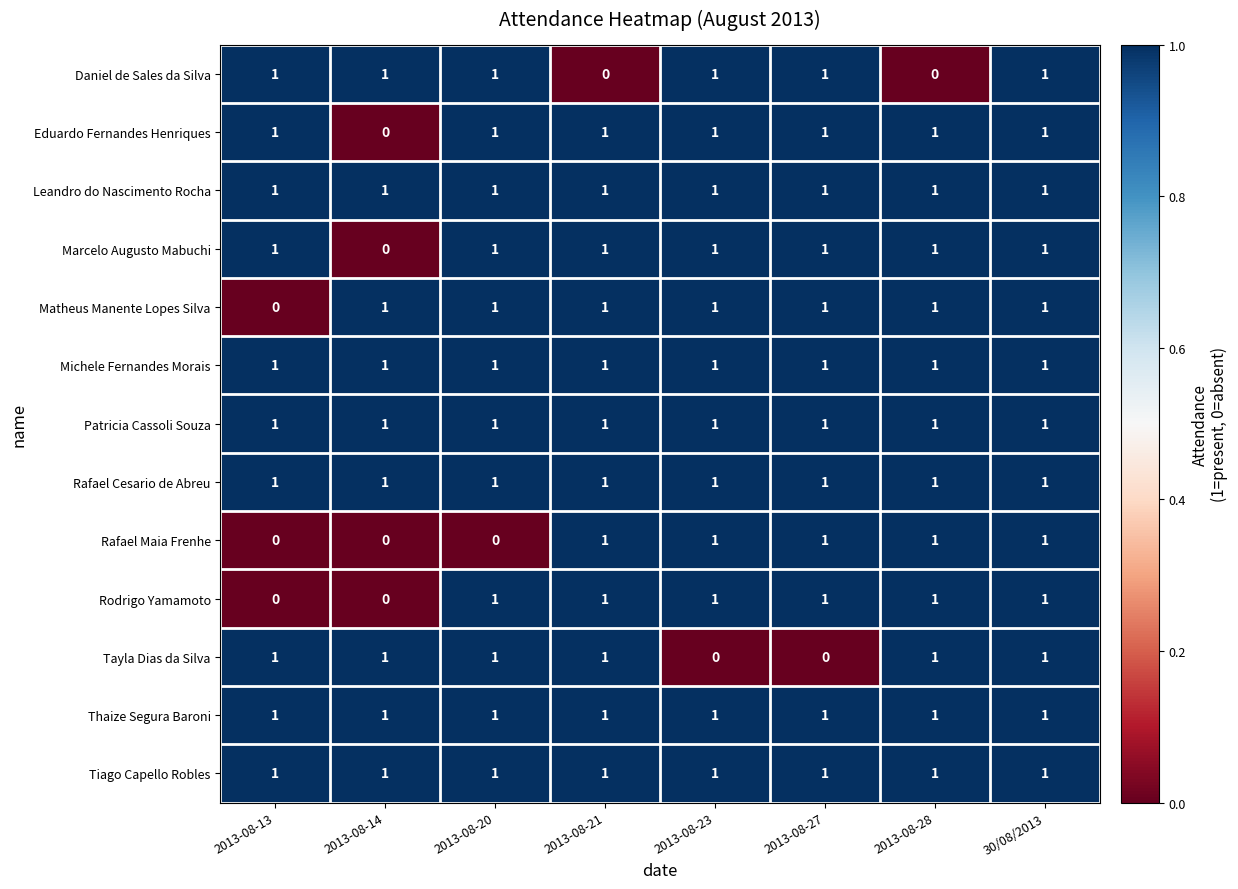

How many distinct data groups are displayed?

13